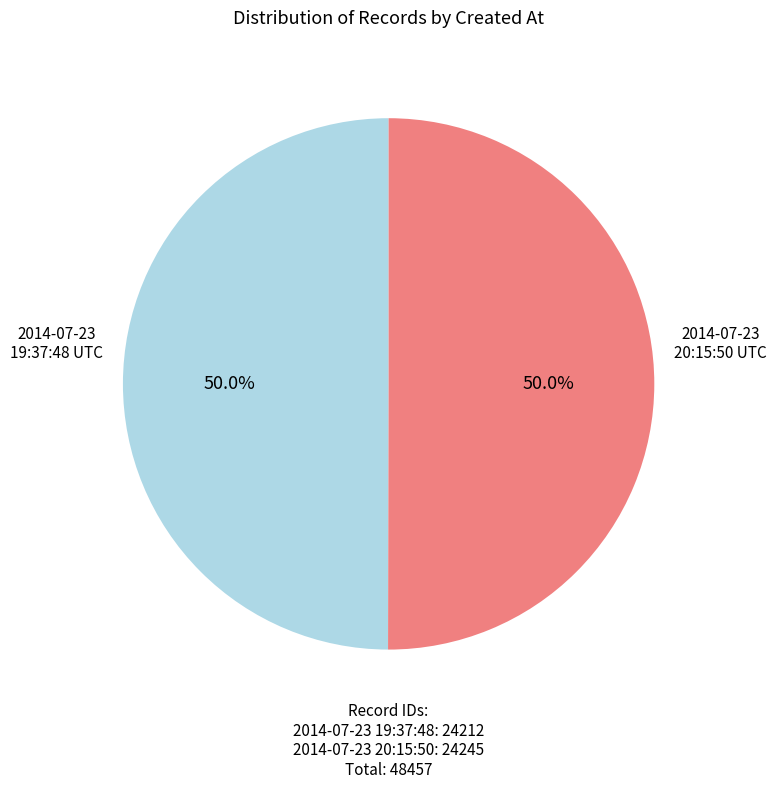

Which slice represents more than half of the pie?

2014-07-23 20:15:50 UTC